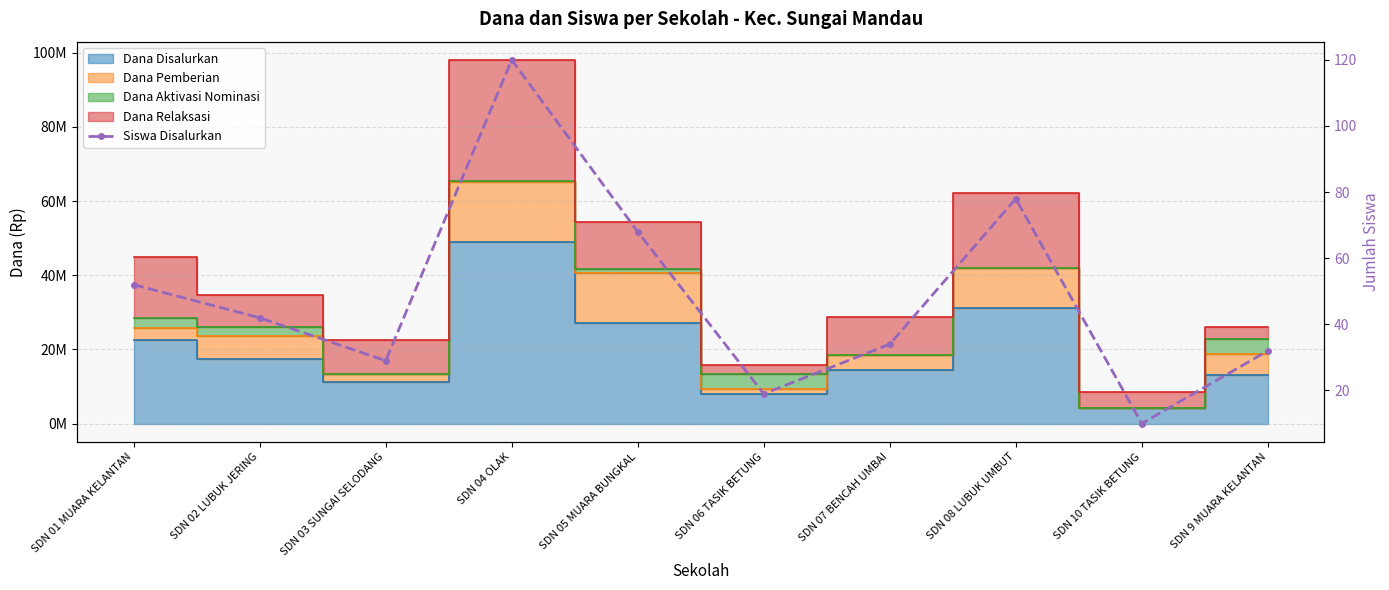

The chart shows a value of 78 at SDN 08 LUBUK UMBUT. True or false?

True